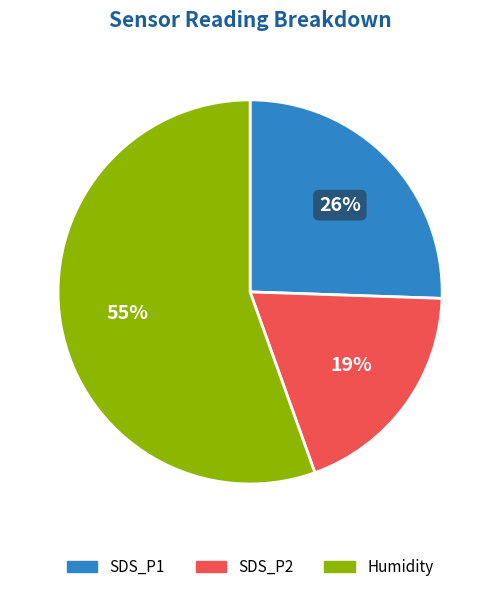

To the nearest percent, what is the difference between the largest and smallest slice percentages?

36%